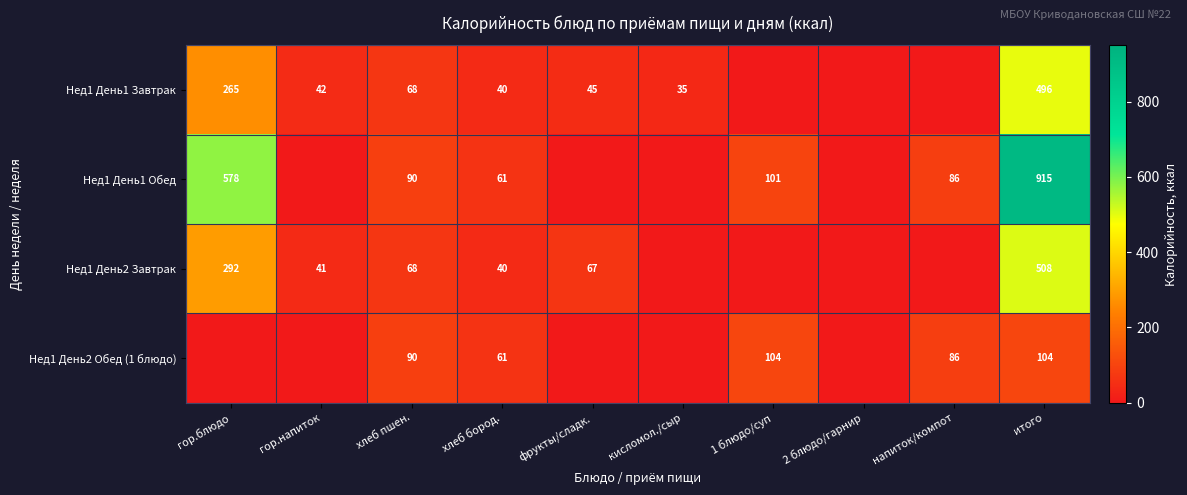

Is the value of Нед1 День1 Завтрак at гор.напиток greater than the value of Нед1 День1 Обед at итого?

No